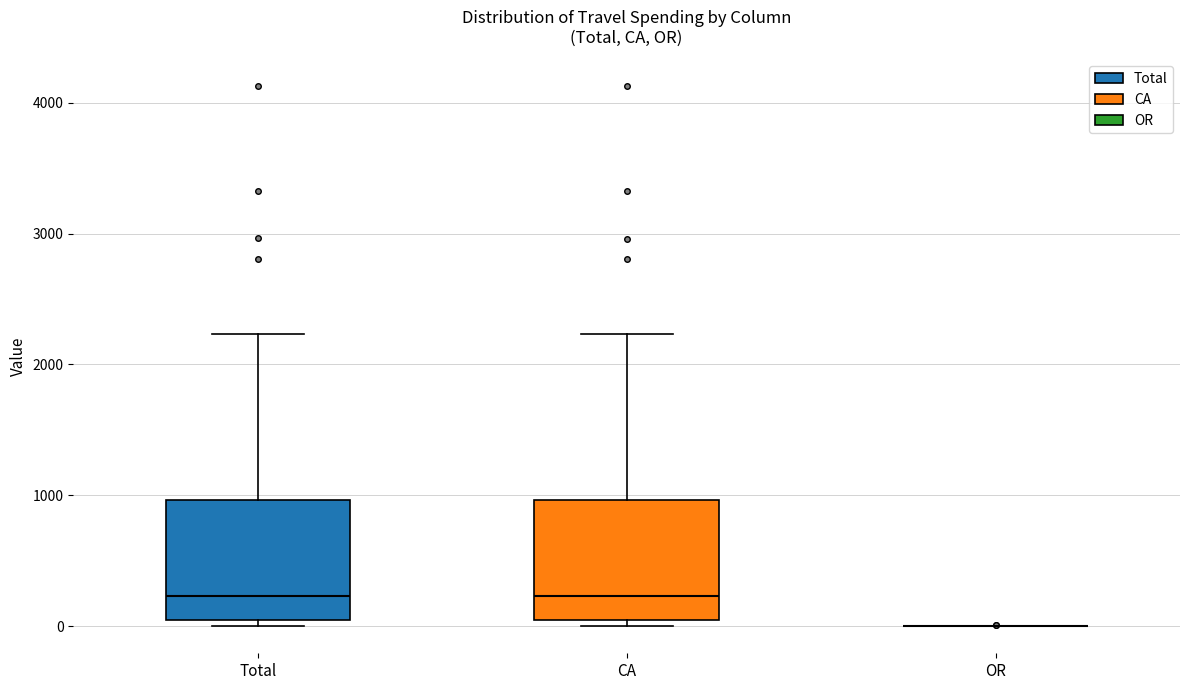

Reading left to right, read every box against the y-axis: the position of its median line, the range the box covers, and the ends of its whiskers. The values are not printed on the chart, so give them approximately, as read against the axis.

Total: median 200, box 0 to 1000, whiskers 0 (just below the box's lower edge) to 2200
CA: median 200, box 0 to 1000, whiskers 0 (just below the box's lower edge) to 2200
OR: box collapsed to a line at 0, whiskers 0 to 0